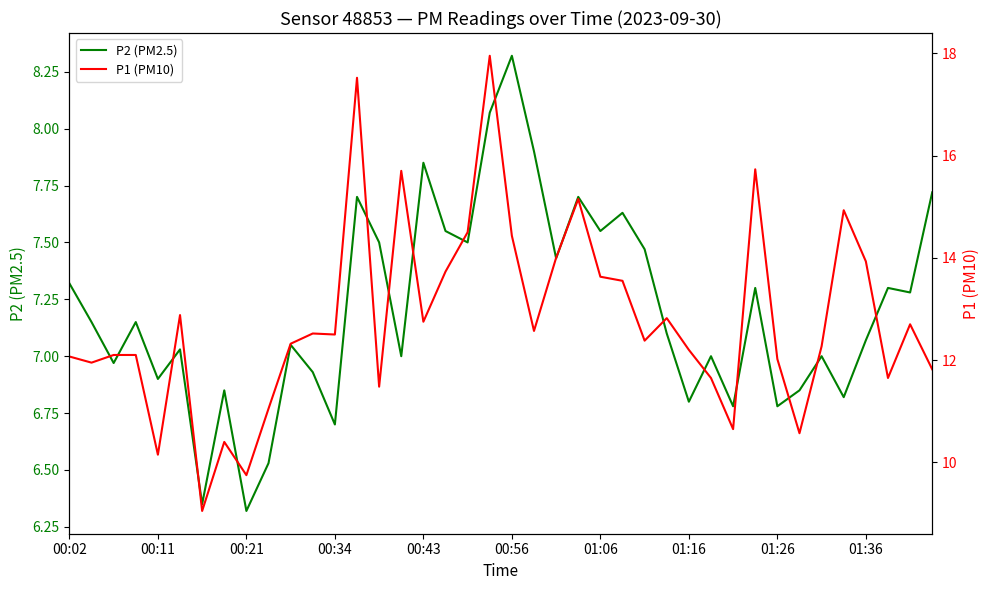

Does the chart display data point markers on the line(s)?

No